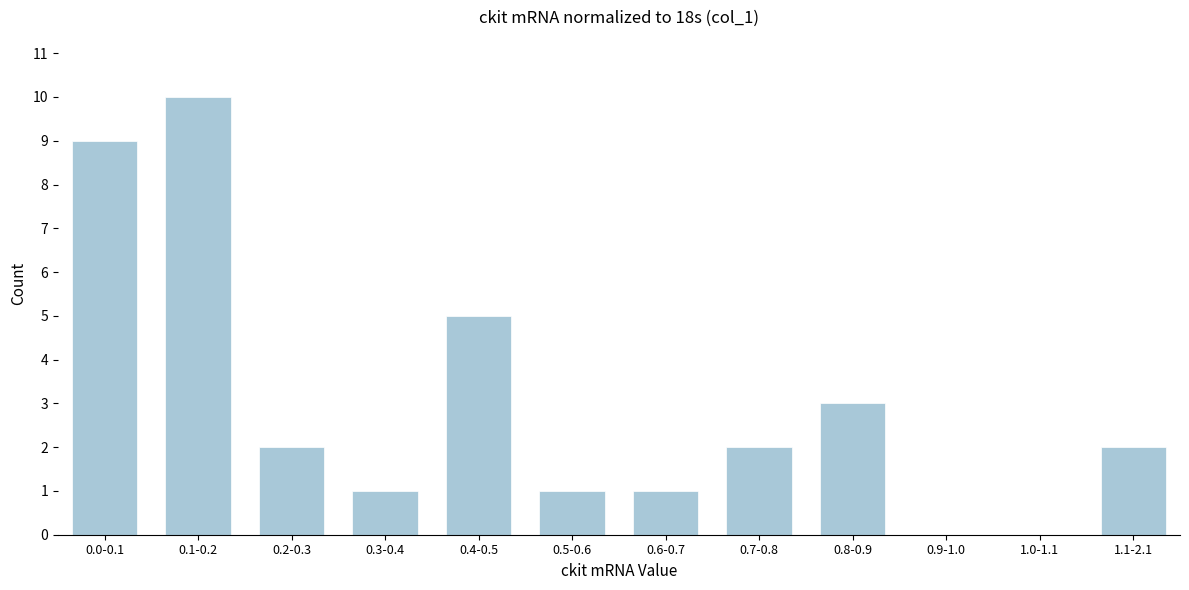

Reading left to right, extract all data points from this chart.

0.0-0.1=9	0.1-0.2=10	0.2-0.3=2	0.3-0.4=1	0.4-0.5=5	0.5-0.6=1	0.6-0.7=1	0.7-0.8=2	0.8-0.9=3	0.9-1.0=0	1.0-1.1=0	1.1-2.1=2